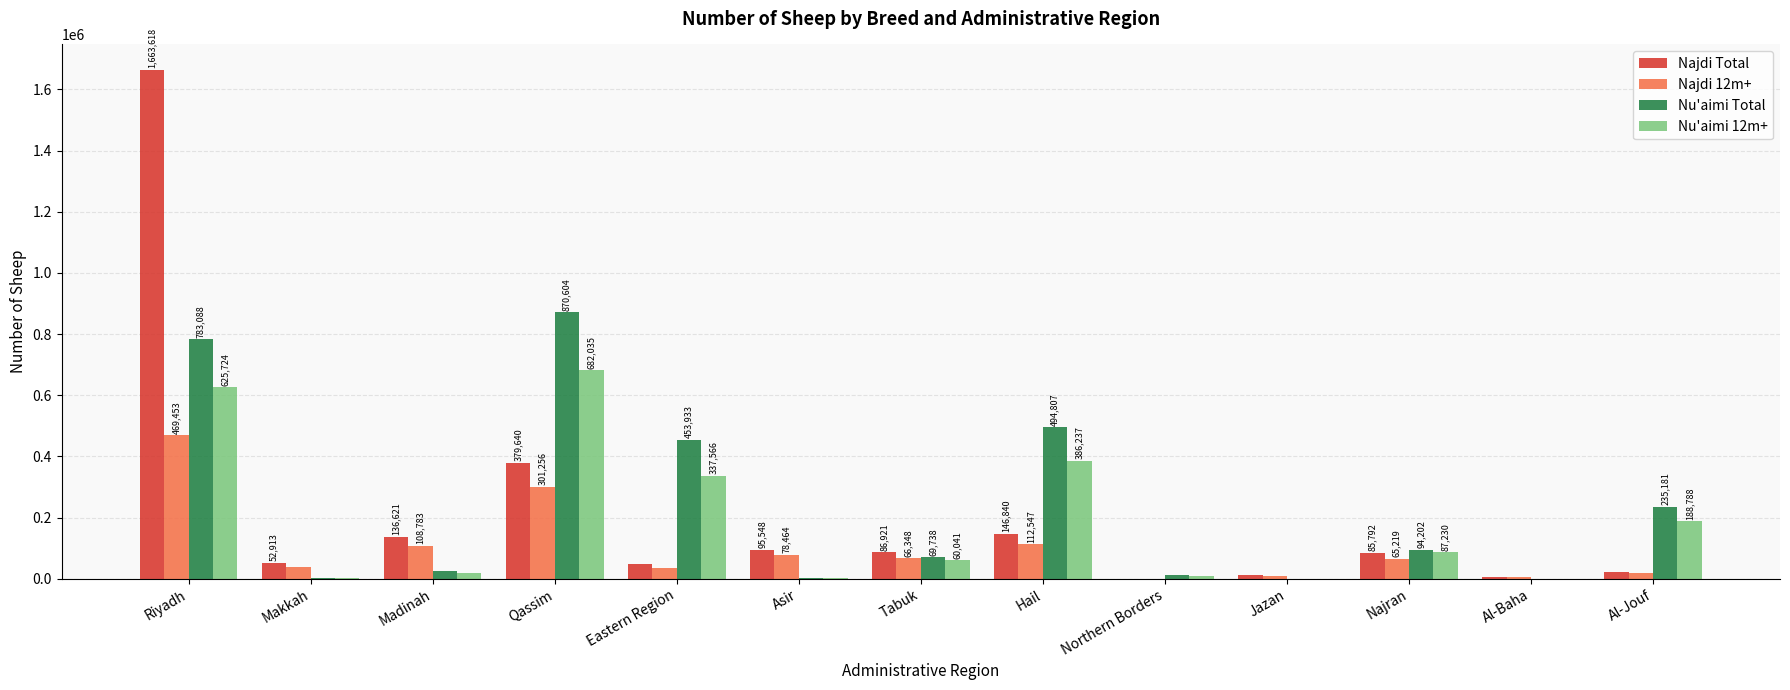

Which series changed the most between Eastern Region and Al-Jouf?

Nu'aimi Total